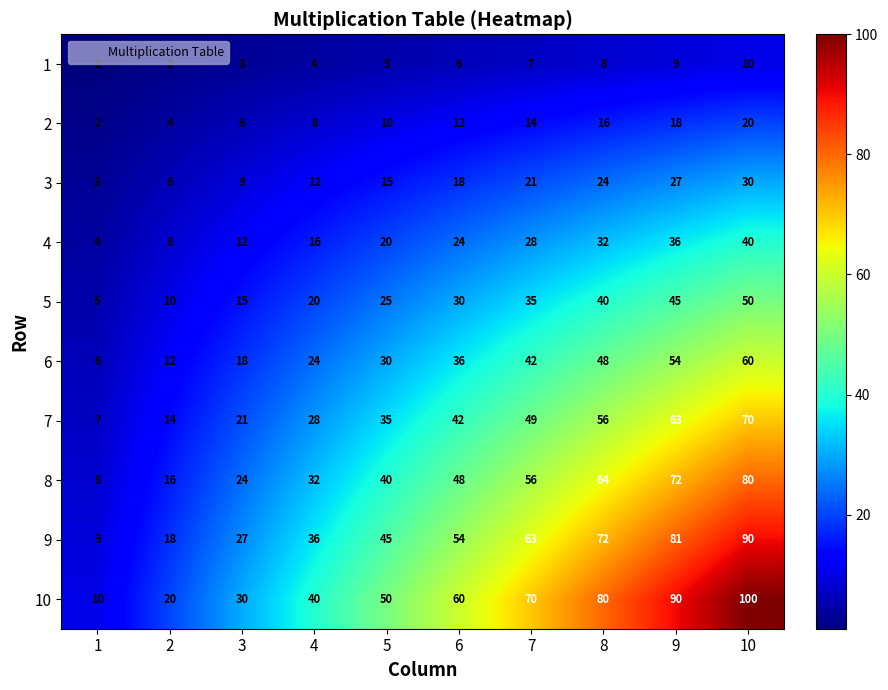

What is the greatest value displayed?

100